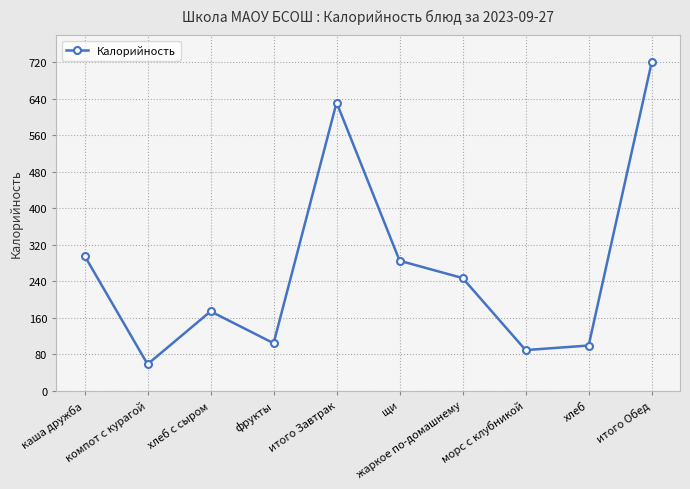

How many values are below 247?

5